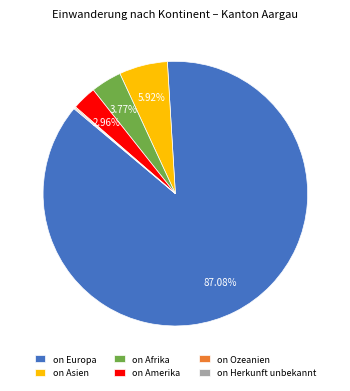

Which slice is the largest?

on Europa